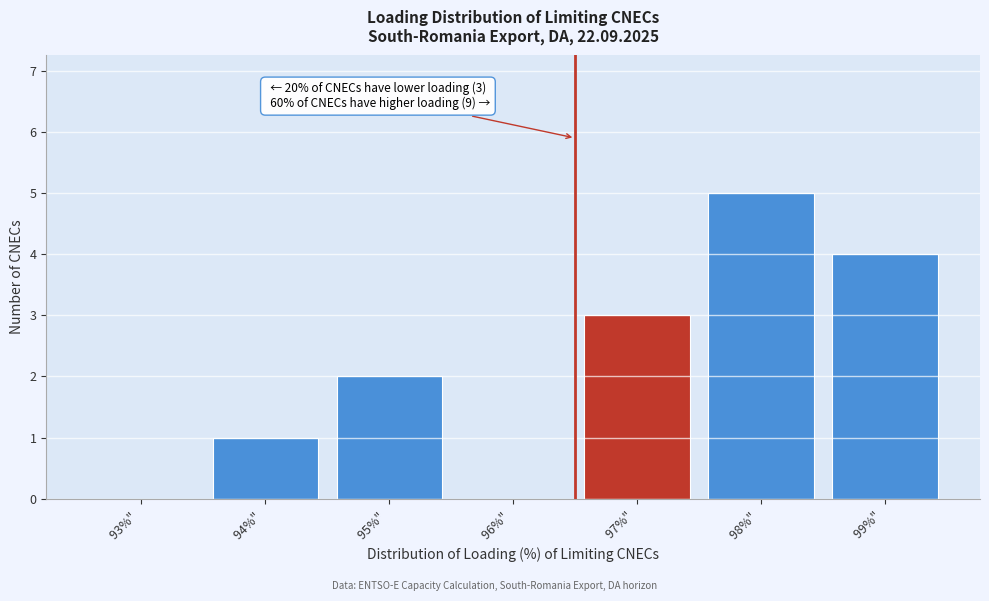

Reading left to right, extract all data points from this chart.

93%" =0	94%" =1	95%" =2	96%" =0	97%" =3	98%" =5	99%" =4